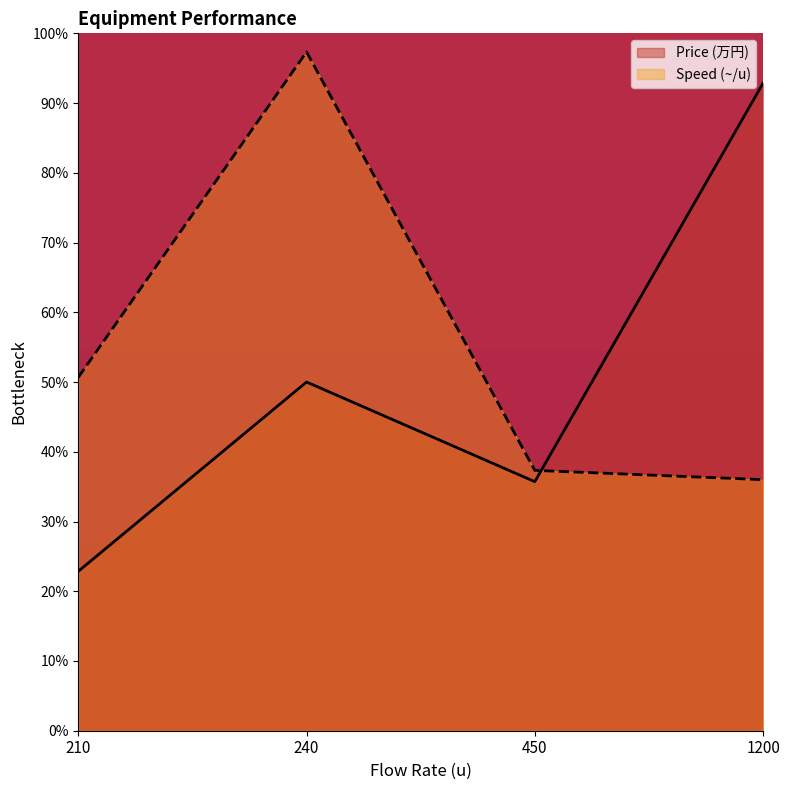

True or false: Speed (~/u) has a value of 64.5 at 450.

False